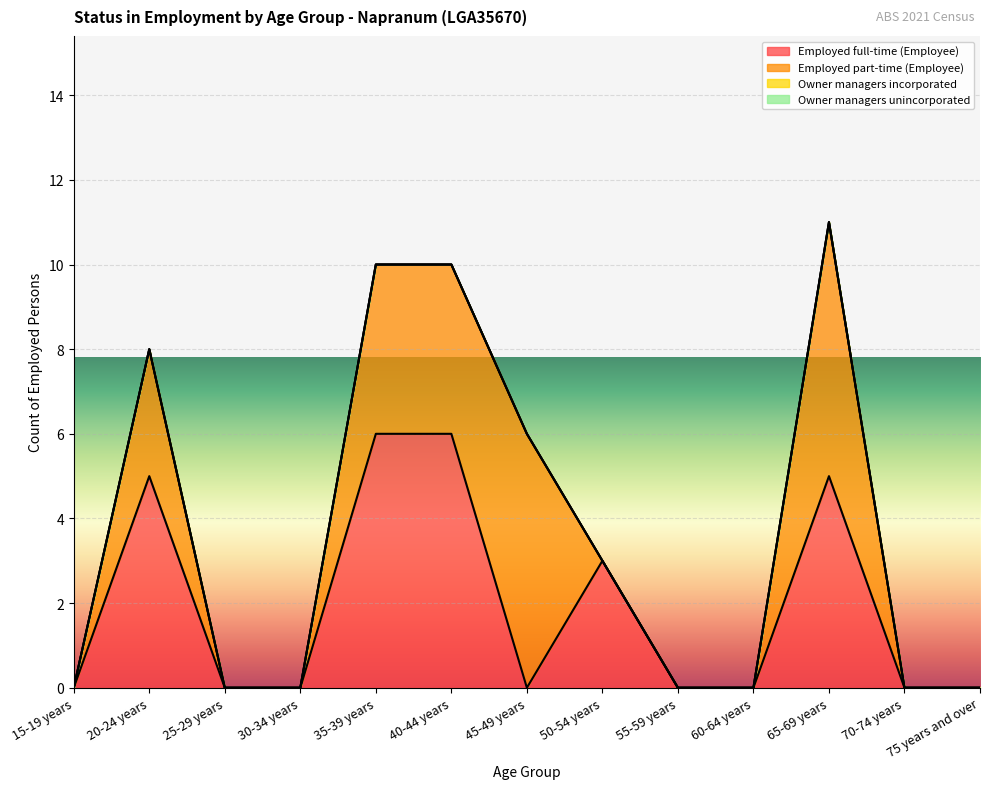

What is the label of the 4th point from the left?

30-34 years